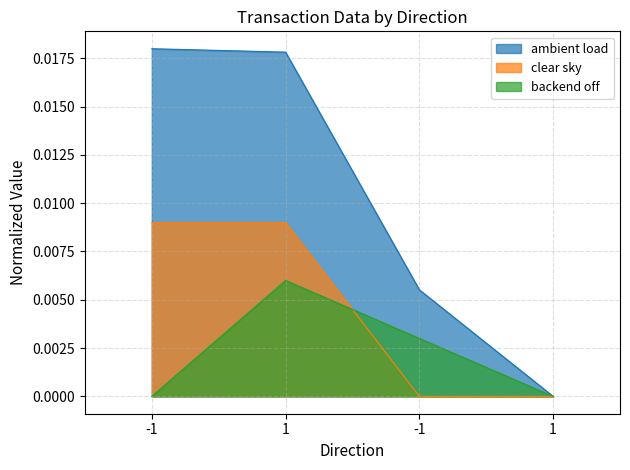

Does the chart have visible grid lines?

Yes